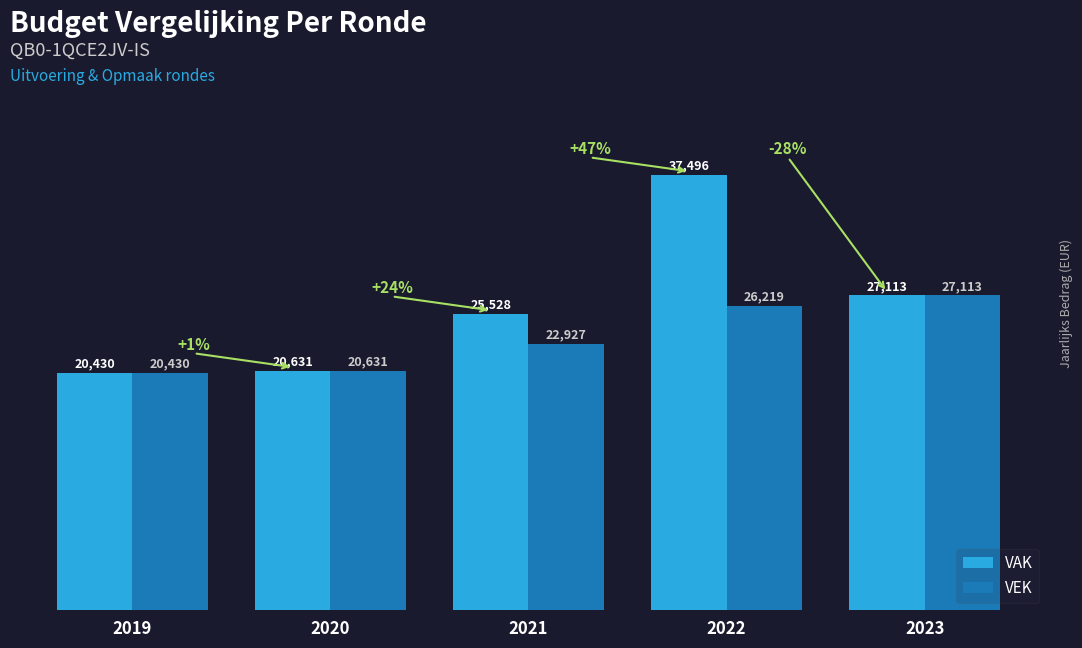

Where is VAK nearest to the value 28963?

2023